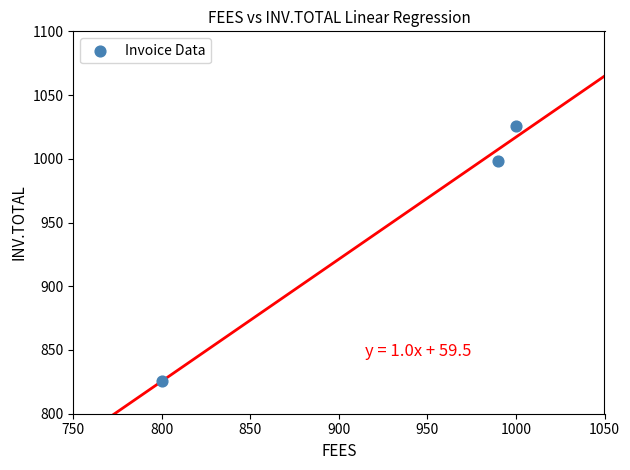

What is the average Y value?

950.0